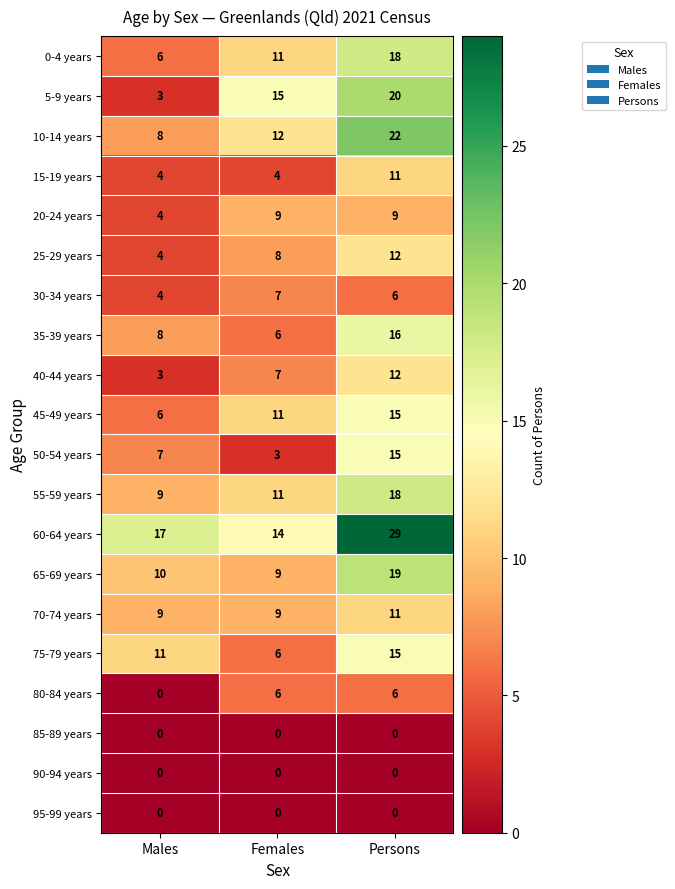

Rank the categories by 10-14 years value from highest to lowest.

Persons, Females, Males